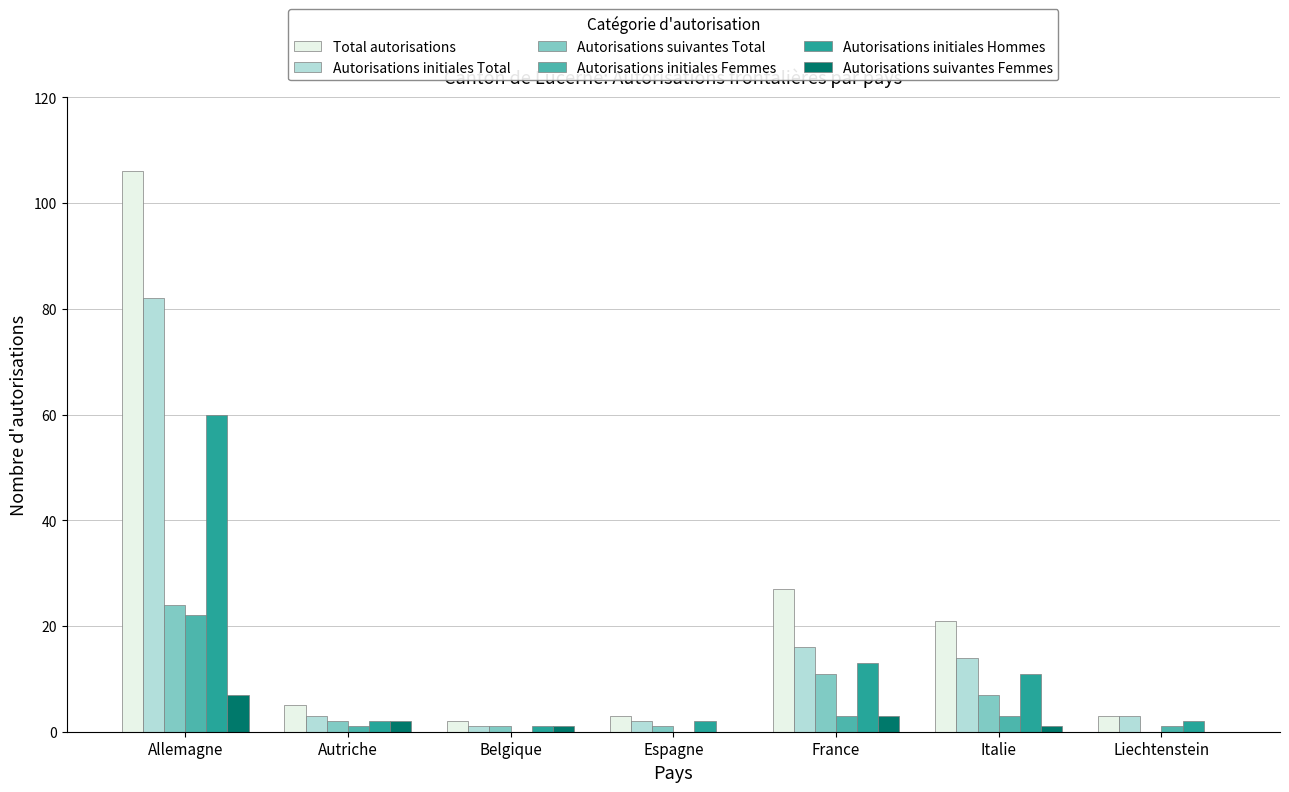

What is the average value of the Autorisations suivantes Femmes series?

2